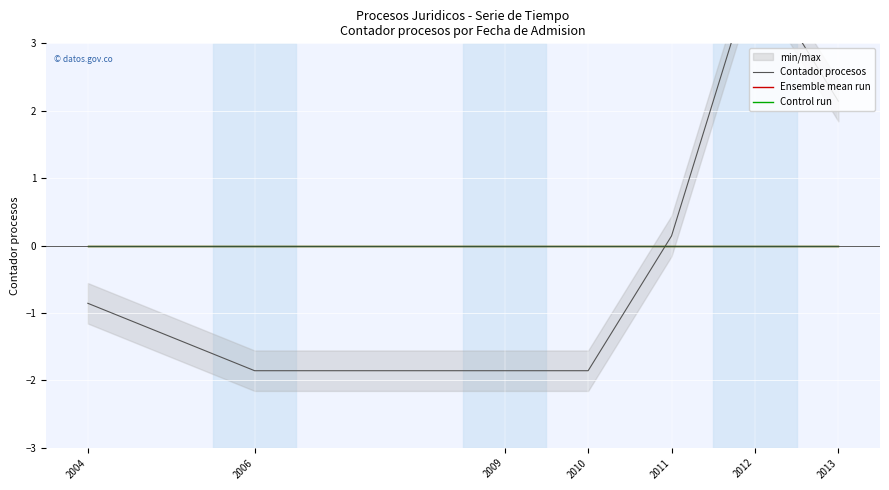

Which label corresponds to the smallest value in the chart?

2006